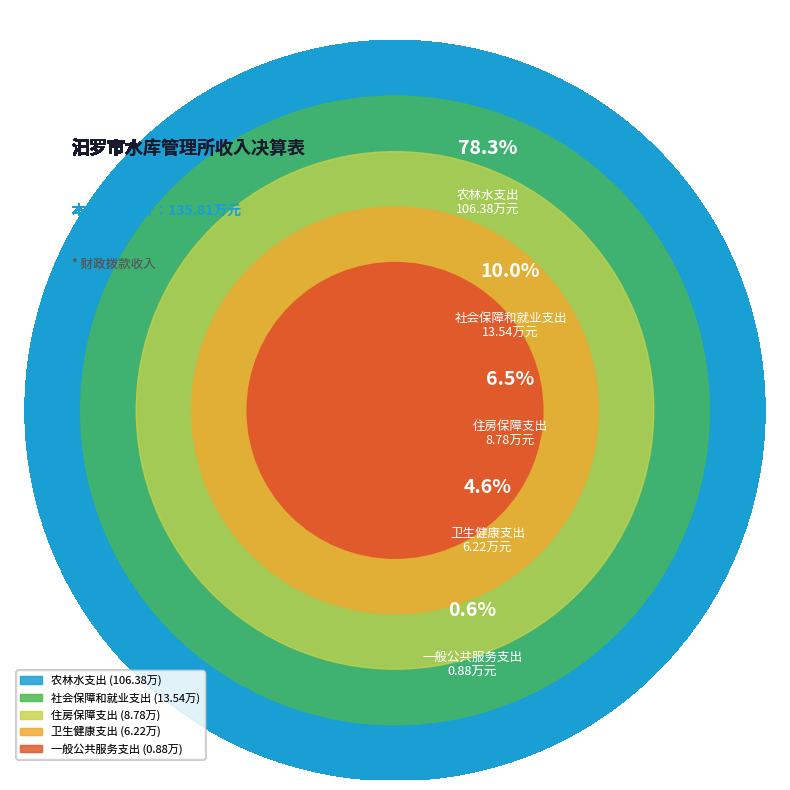

To the nearest percent, what portion does 卫生健康支出 represent?

5%